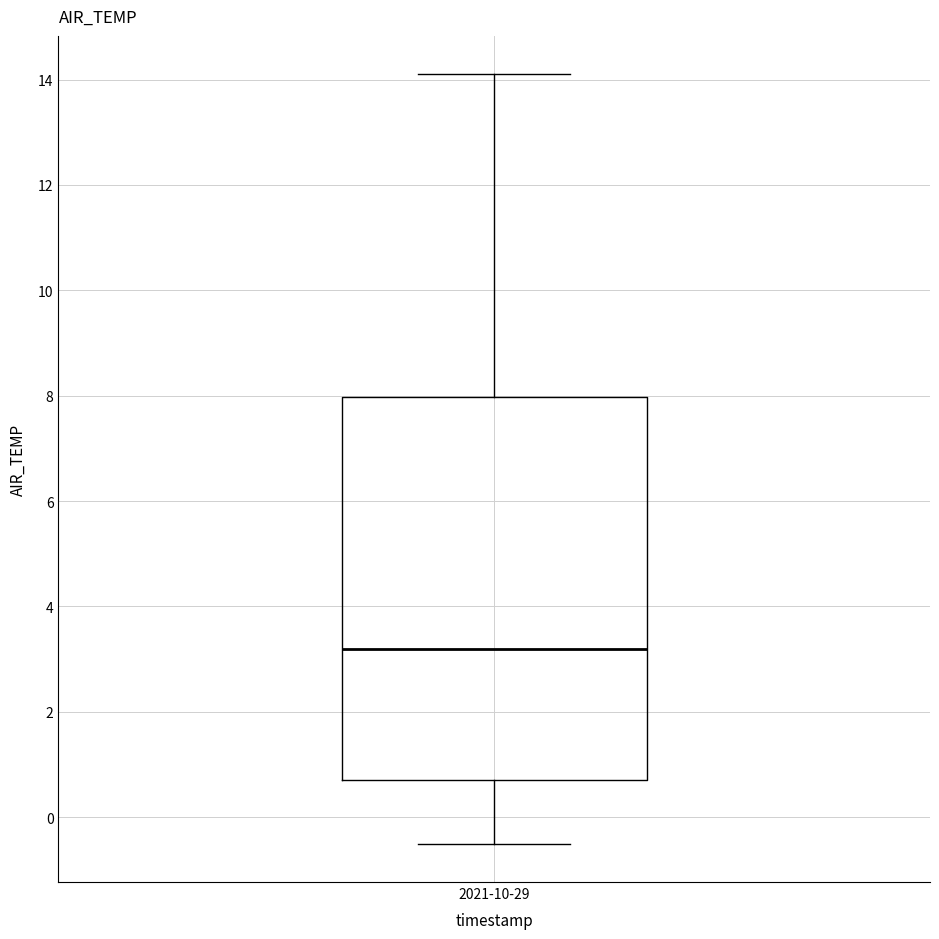

Transcribe this box plot: give where the median line is, the range the box spans, and where the two whiskers end, as read against the y-axis. The values are not printed on the chart, so give them approximately, as read against the axis.

median 3.2, box 0.8 to 8.0, whiskers -0.4 to 14.2